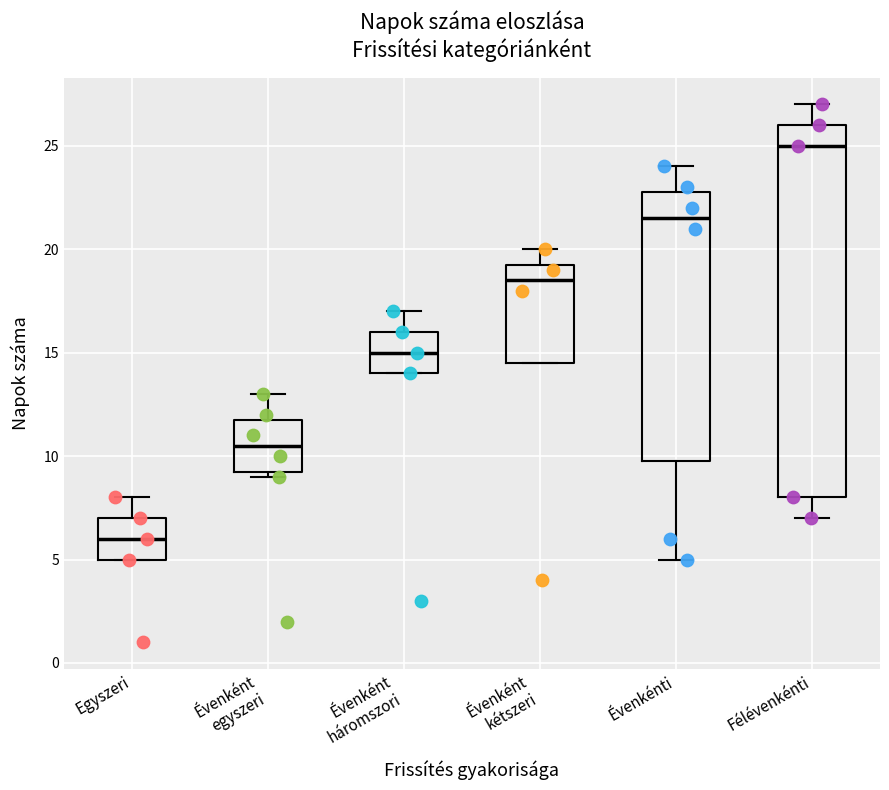

Reading left to right, read every box against the y-axis: the position of its median line, the range the box covers, and the ends of its whiskers. The values are not printed on the chart, so give them approximately, as read against the axis.

Egyszeri: median 6.0, box 5.0 to 7.0, whiskers 5.0 to 8.0
Évenként egyszeri: median 10.5, box 9.5 to 12.0, whiskers 9.0 to 13.0
Évenként háromszori: median 15.0, box 14.0 to 16.0, whiskers 14.0 to 17.0
Évenként kétszeri: median 18.5, box 14.5 to 19.5, whiskers 14.5 to 20.0
Évenkénti: median 21.5, box 10.0 to 23.0, whiskers 5.0 to 24.0
Félévenkénti: median 25.0, box 8.0 to 26.0, whiskers 7.0 to 27.0